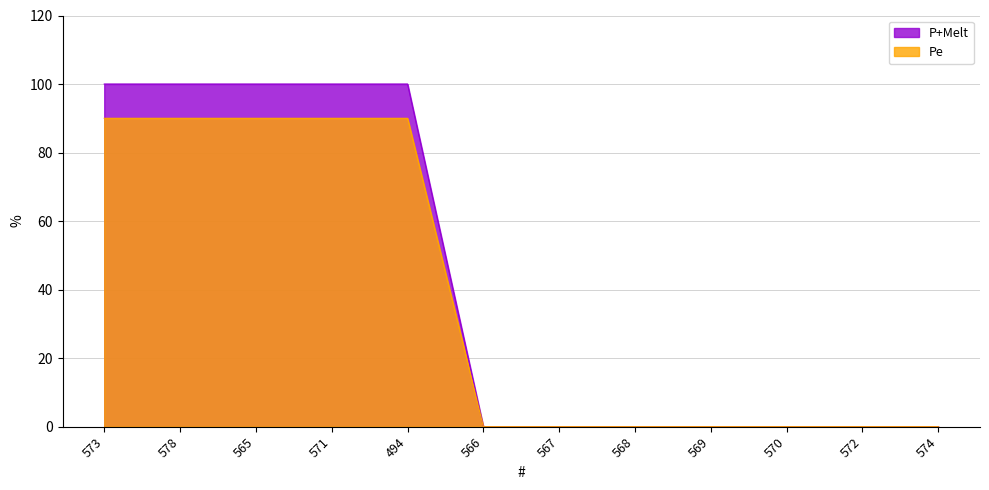

Reading right to left, transcribe all the data shown in this chart.

0	0	0	0	0	0	0	100	100	100	100	100